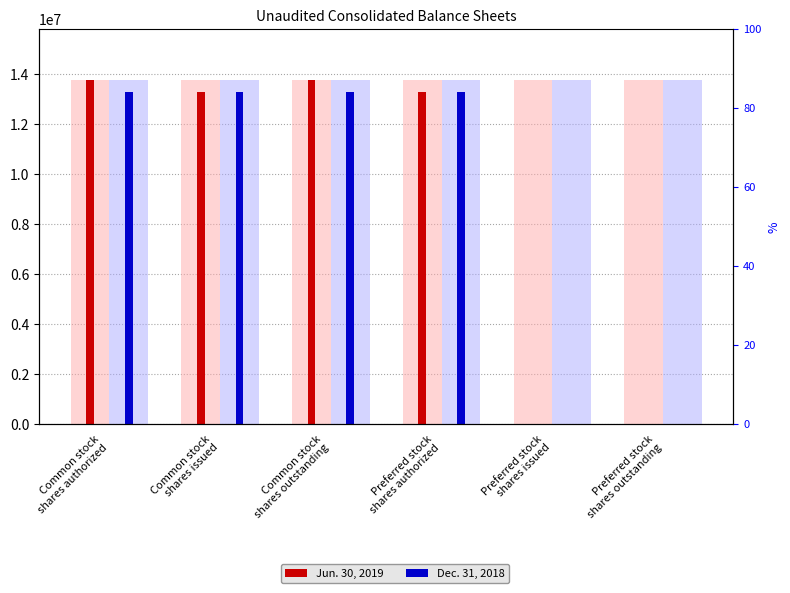

What position from the right is Preferred stock
shares issued?

2